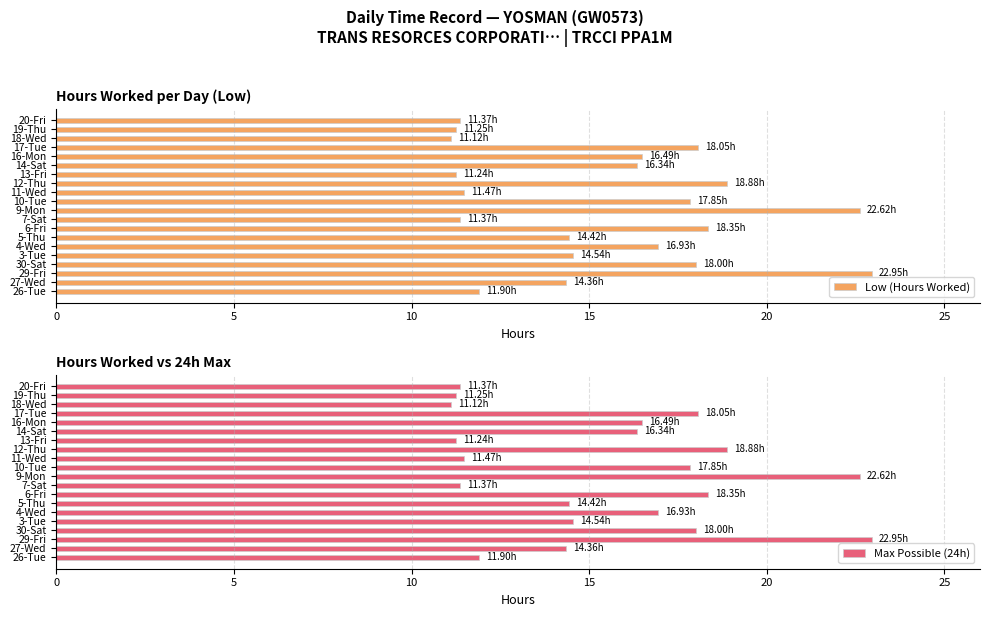

What is the difference between the maximum and second lowest values in the Low (Hours Worked) series?

11.7